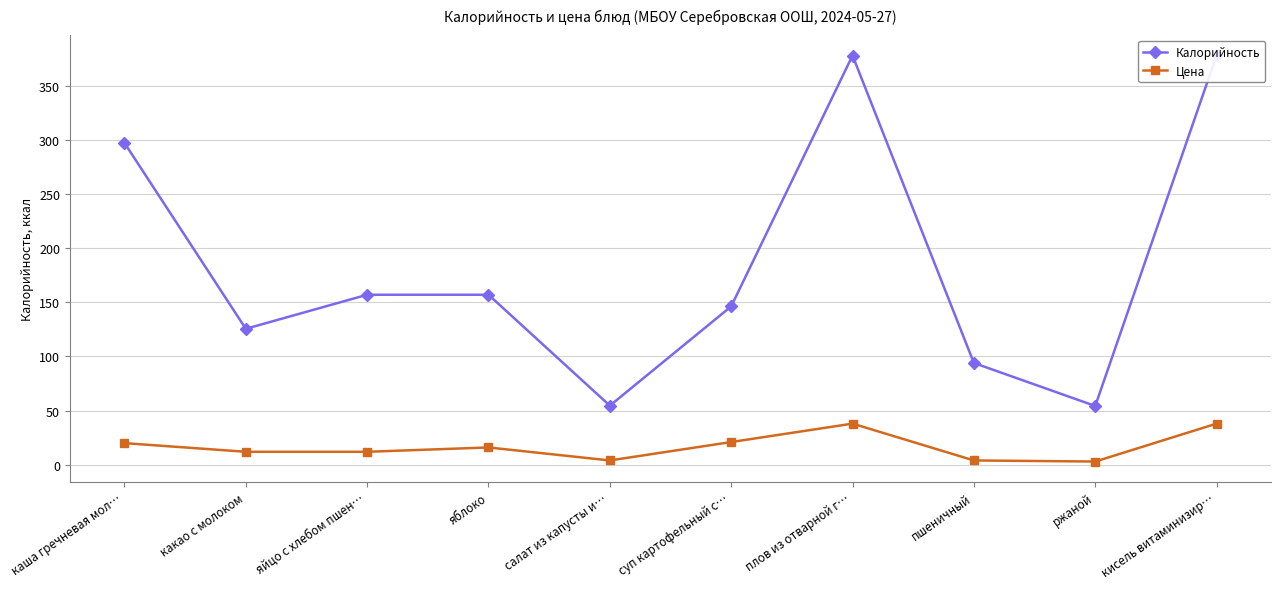

True or false: Цена and Калорийность intersect in this chart.

False